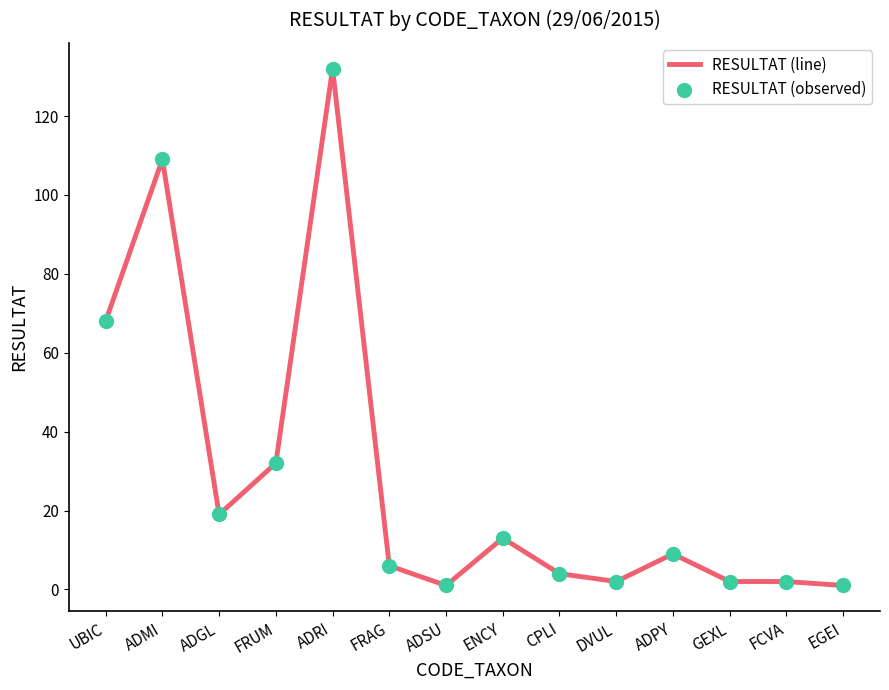

What is the difference between the values at ADPY and ADRI?

123